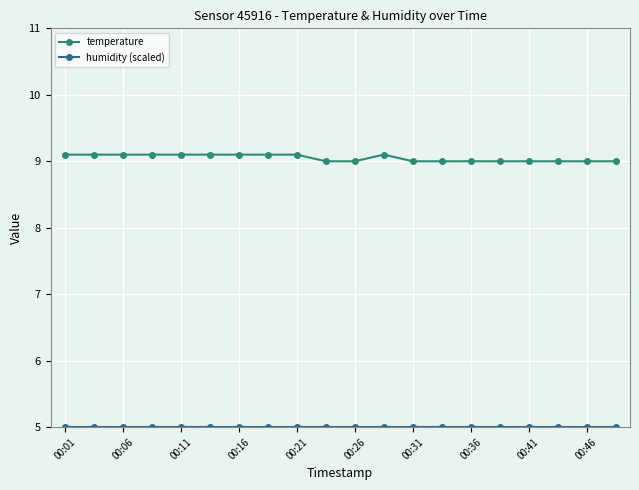

How many lines are shown in the chart?

2